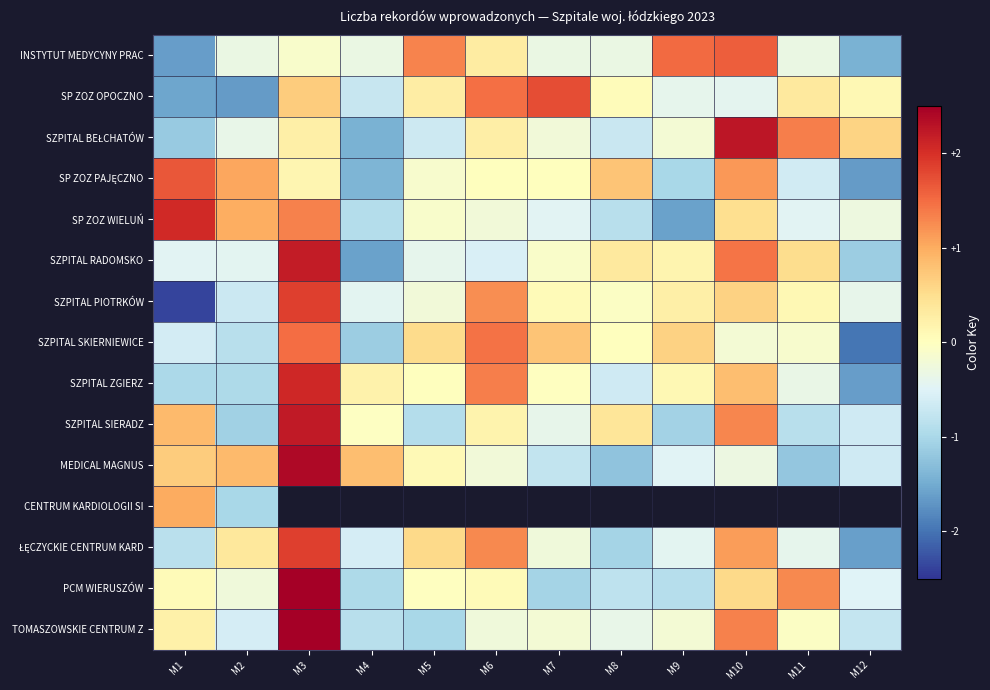

At which category does the chart reach its minimum across all series?

M1